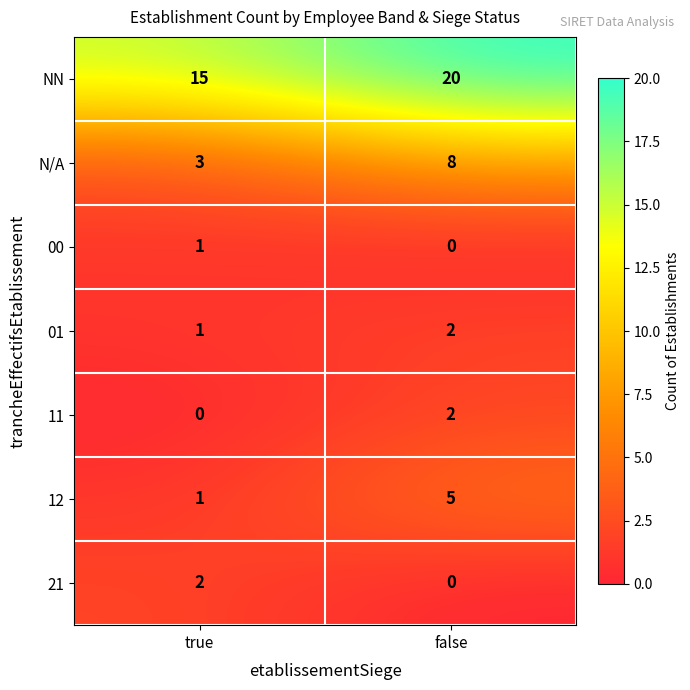

What is the greatest value displayed?

20